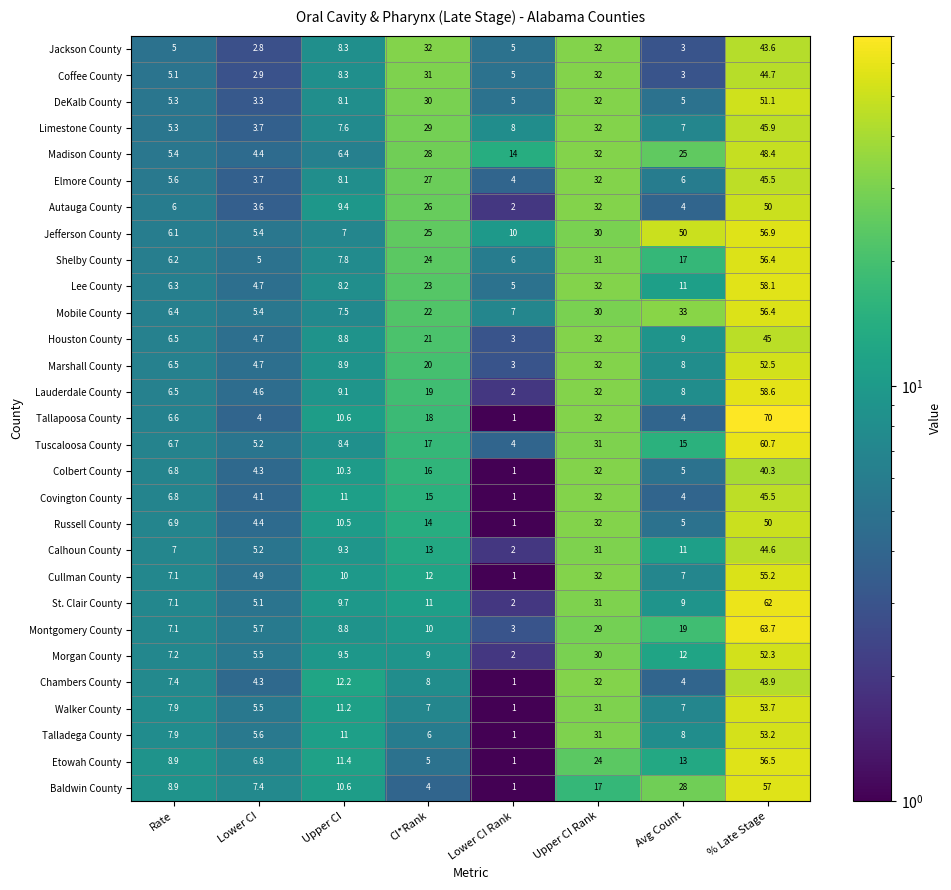

Where does the Lauderdale County series first go above 9?

Upper CI